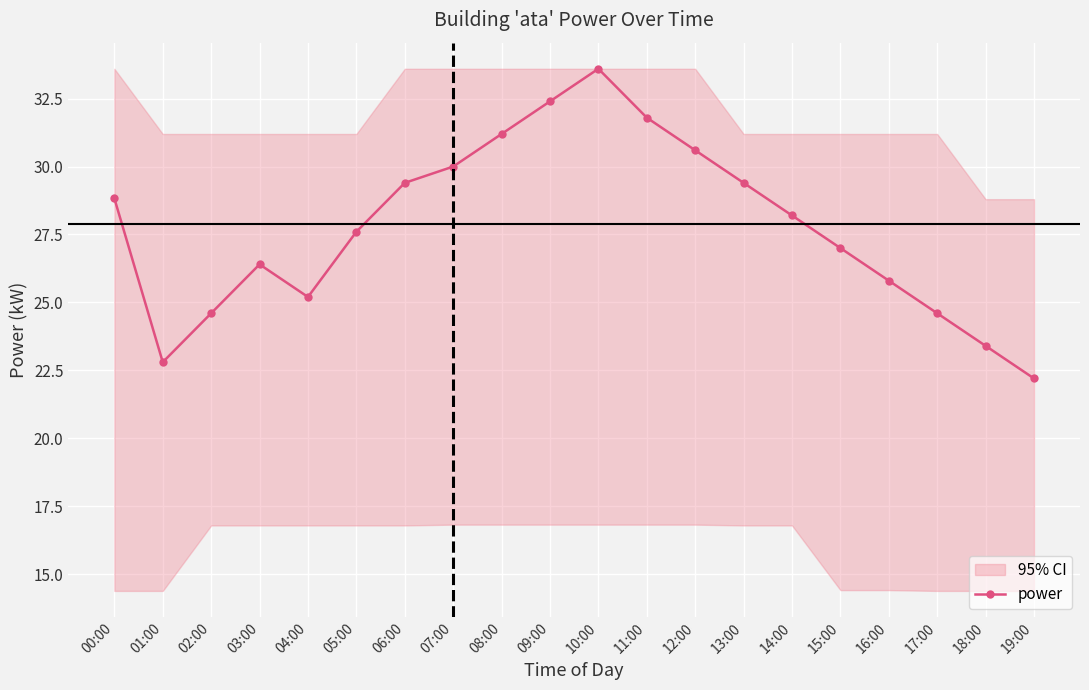

How many data points does each series have?

20